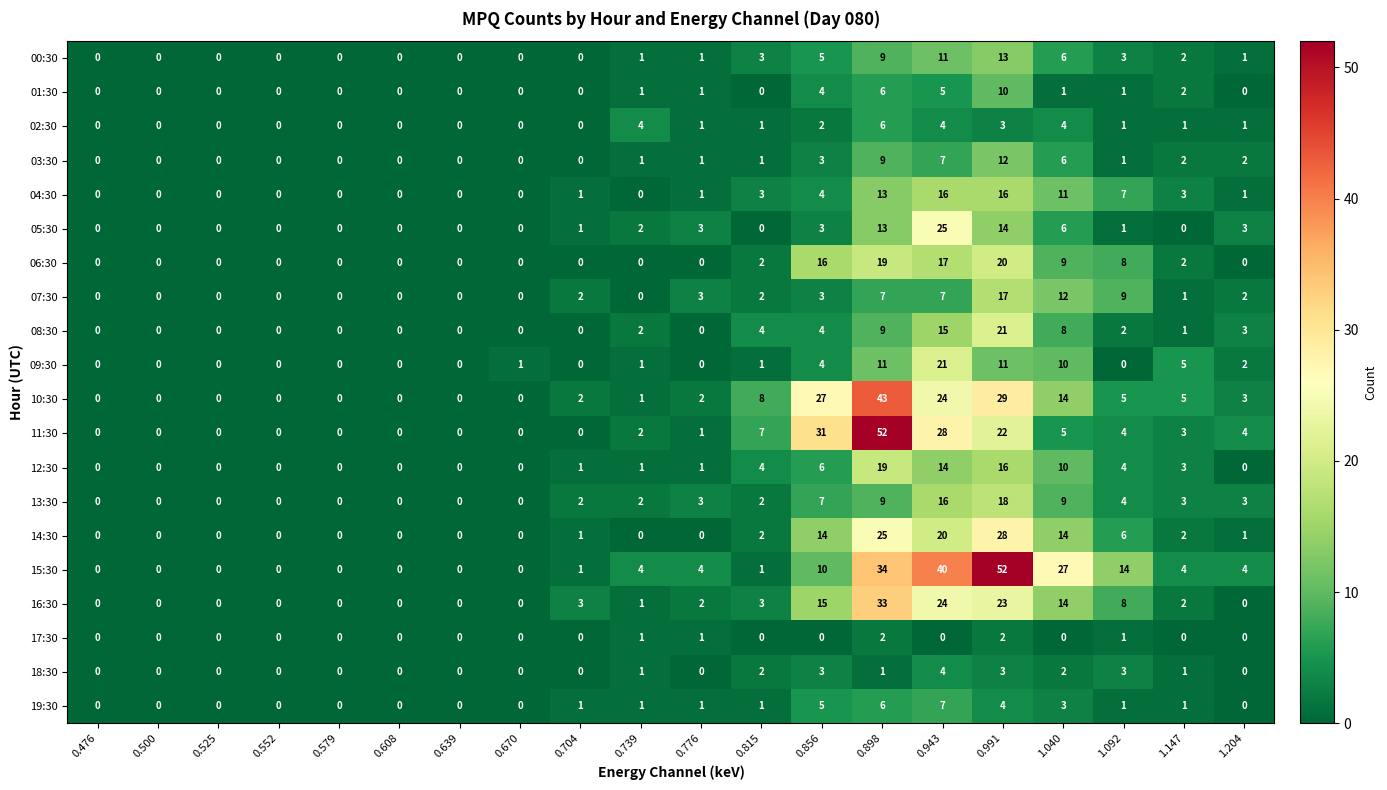

The 09:30 series shows 5 at 0.856. True or false?

False